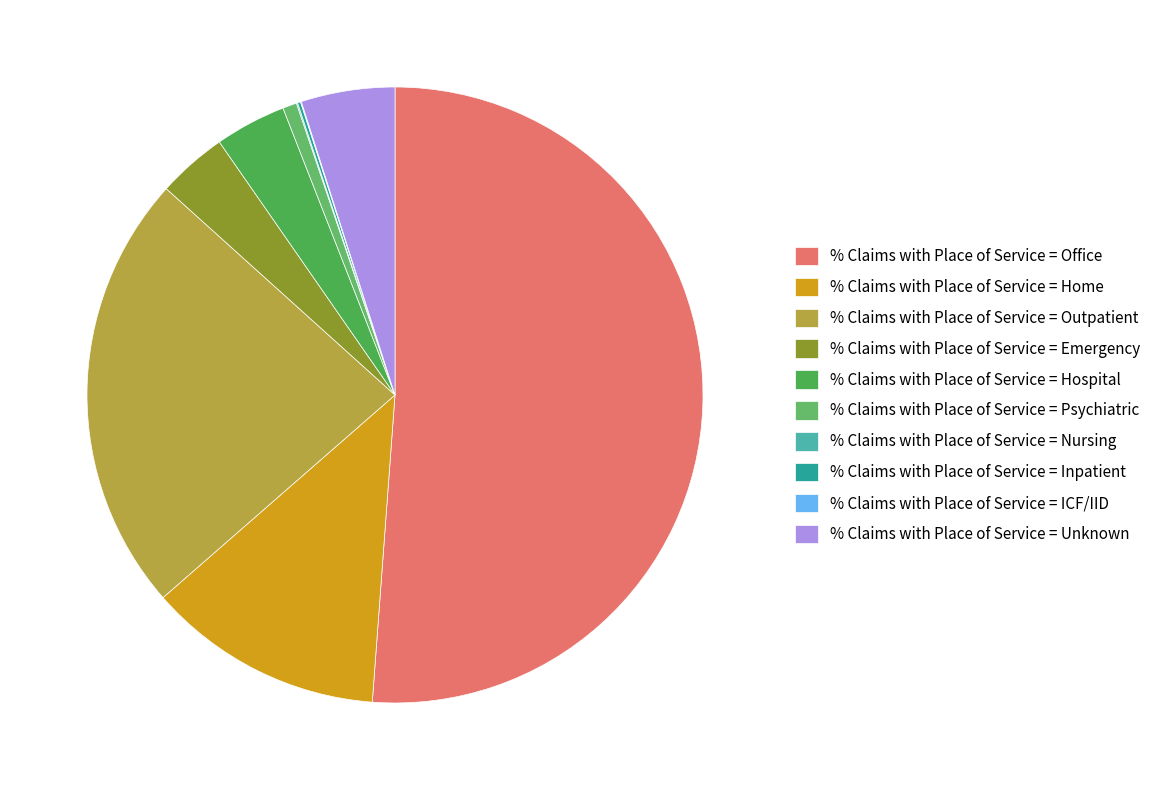

Is it true that % Claims with Place of Service = Inpatient is 0% of the pie?

True